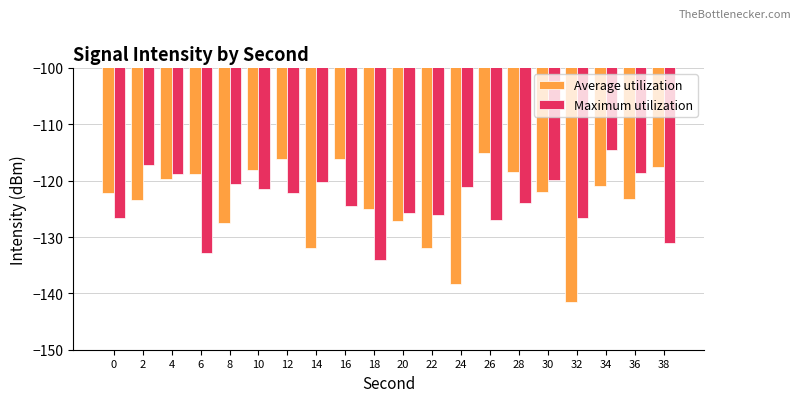

How many values in the Average utilization series are below -122?

11